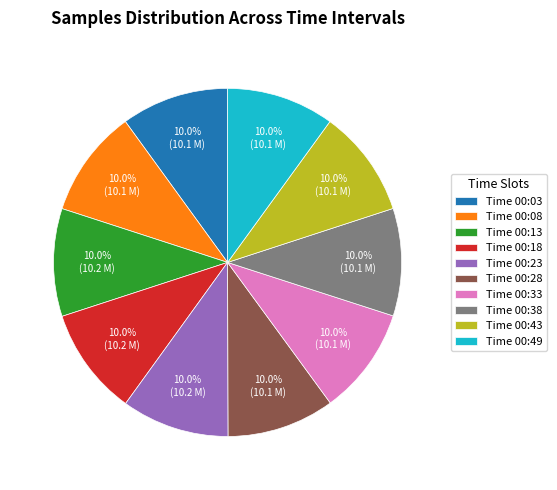

Does Time 00:03 account for over 50% of the chart?

No